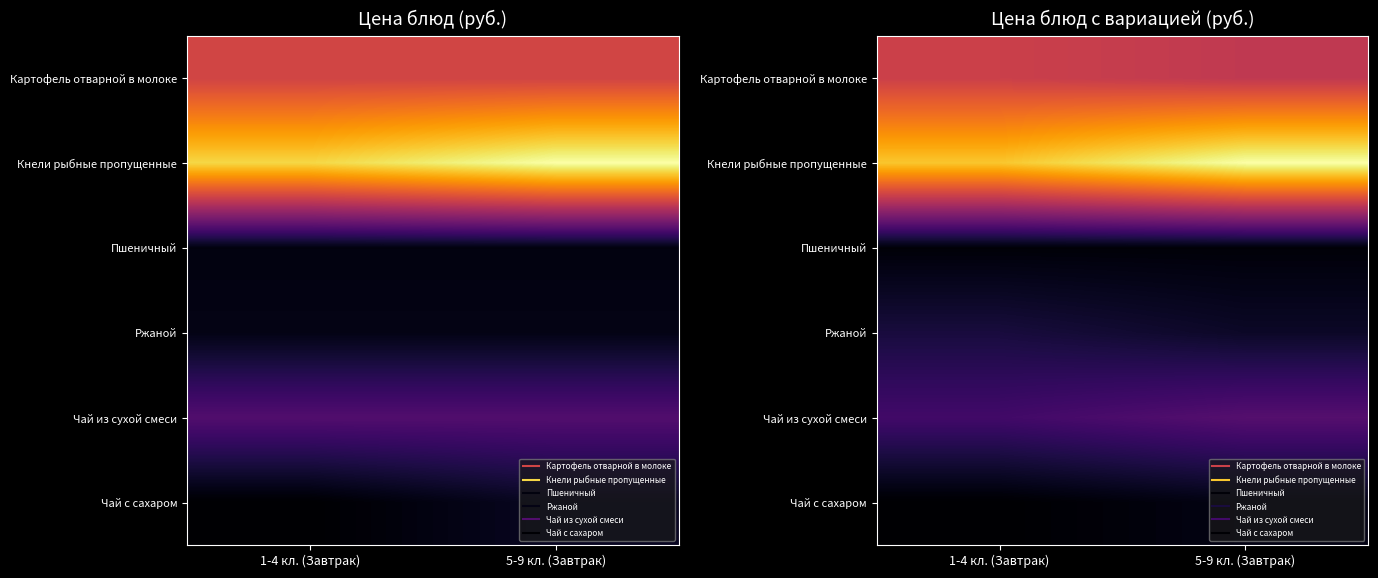

True or false: Чай с сахаром has a value of 2.8 at 5-9 кл. (Завтрак).

False